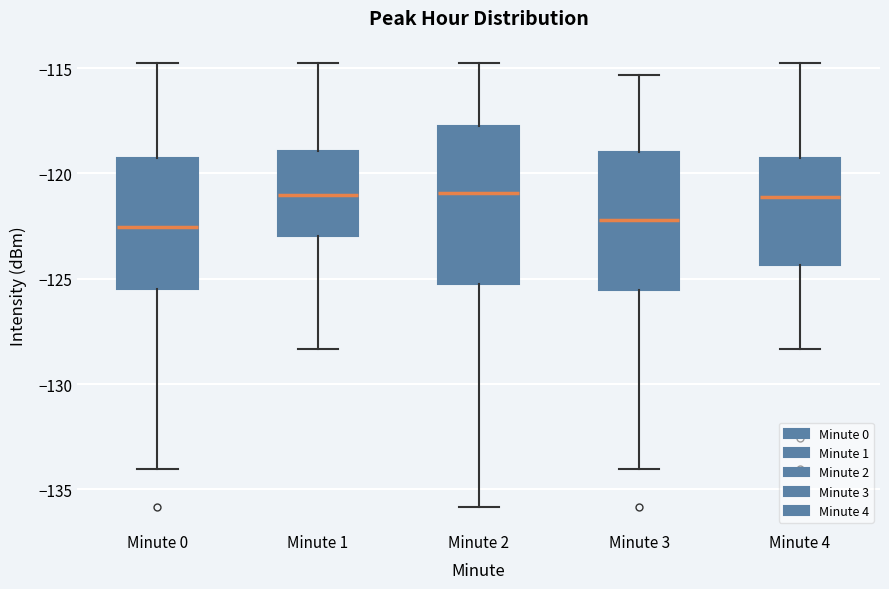

Reading left to right, read every box against the y-axis: the position of its median line, the range the box covers, and the ends of its whiskers. The values are not printed on the chart, so give them approximately, as read against the axis.

Minute 0: median -122.5, box -125.5 to -119.5, whiskers -134.0 to -114.5
Minute 1: median -121.0, box -123.0 to -119.0, whiskers -128.5 to -114.5
Minute 2: median -121.0, box -125.0 to -117.5, whiskers -136.0 to -114.5
Minute 3: median -122.0, box -125.5 to -119.0, whiskers -134.0 to -115.5
Minute 4: median -121.0, box -124.5 to -119.5, whiskers -128.5 to -114.5